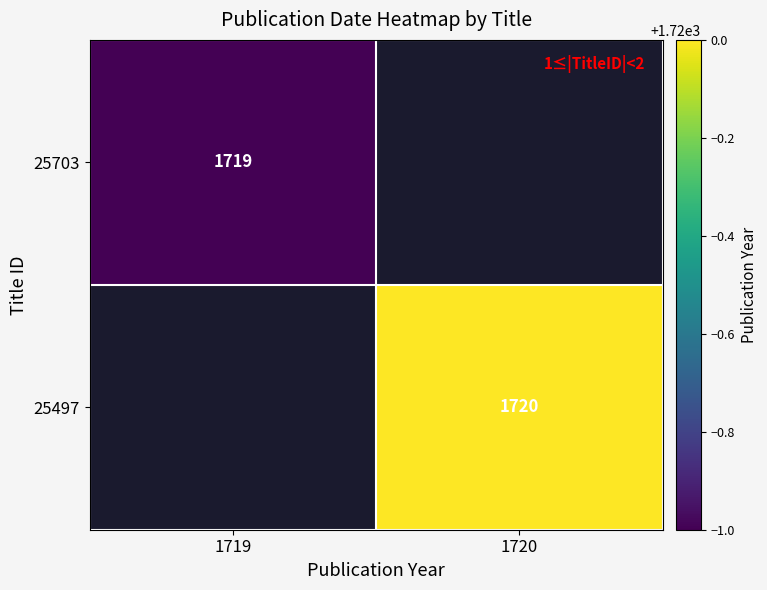

Is it true that 25497 equals 1720 at 1720?

True